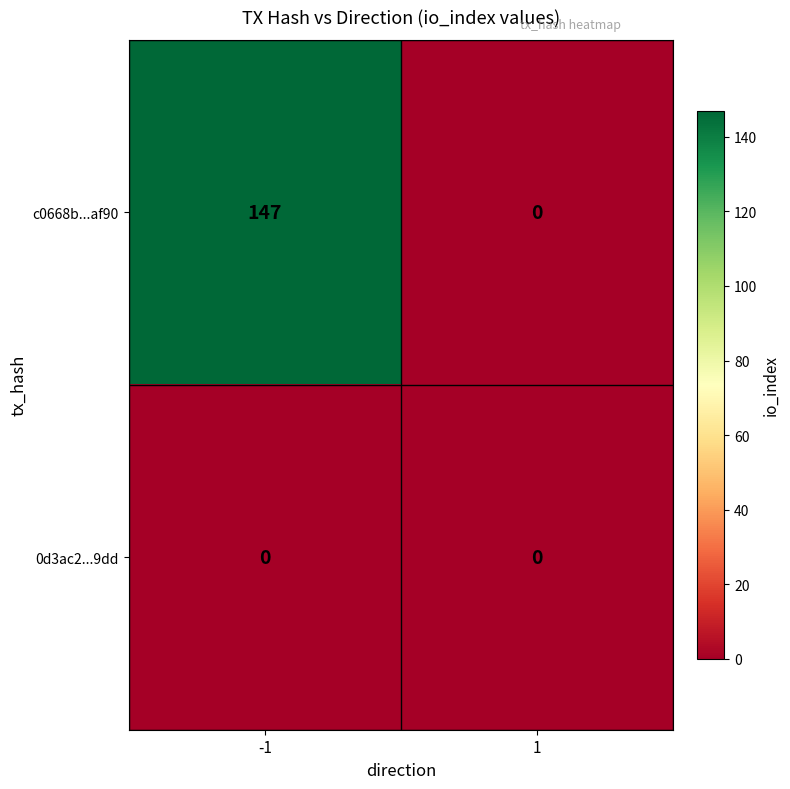

Between -1 and 1, which series saw the biggest shift?

c0668b...af90